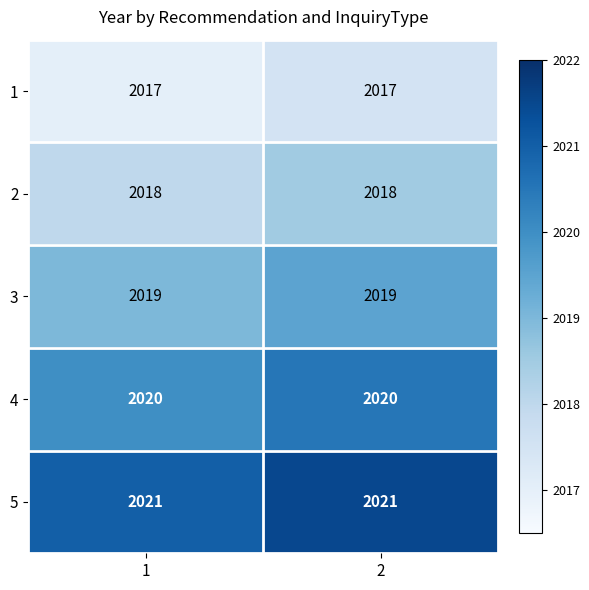

What is the approximate value of 1 at 1?

2017